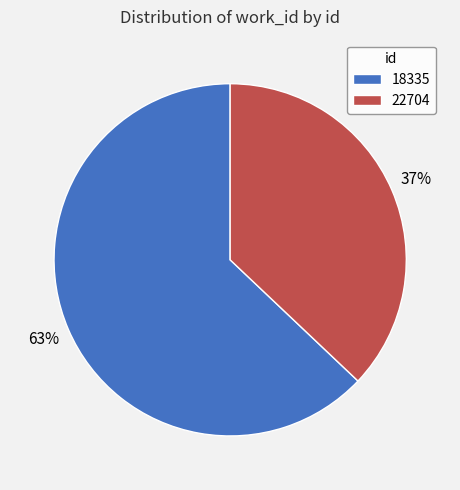

Which slice is the smallest?

22704